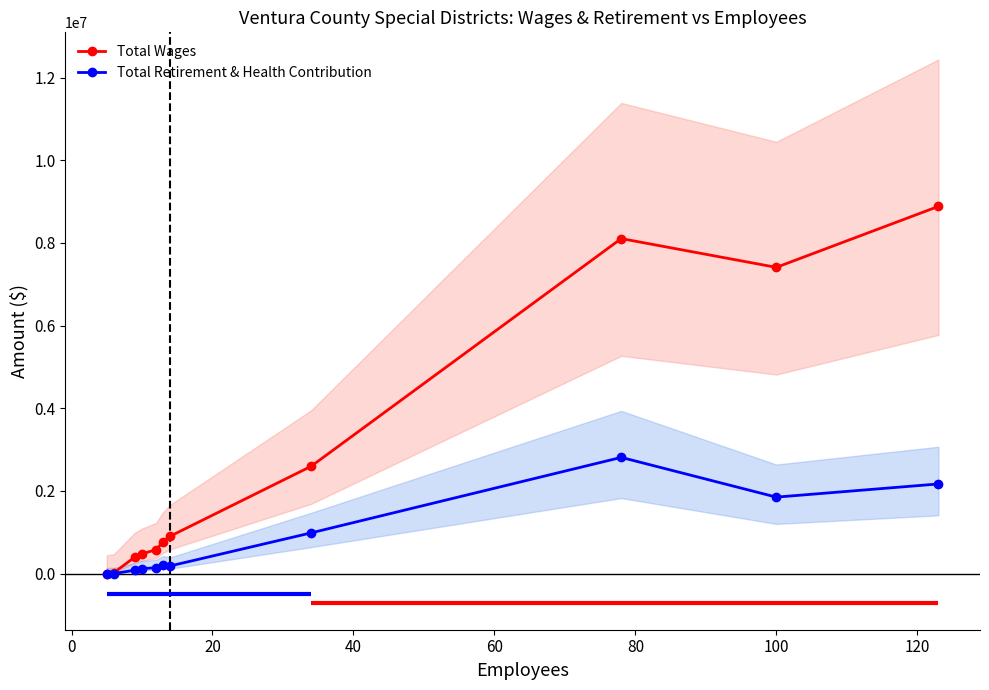

What is the sum of all Total Wages values?

30161218